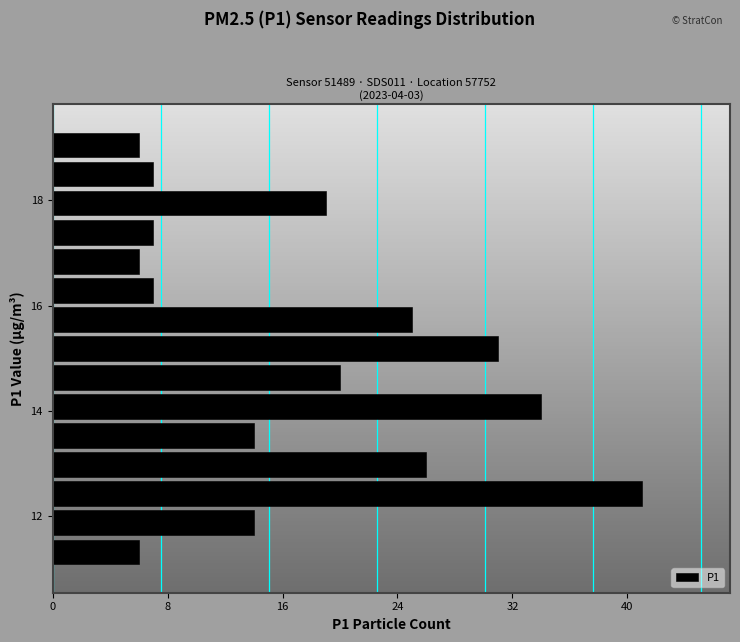

Read against the y-axis, roughly where is the centre of the longest bar?

12.4